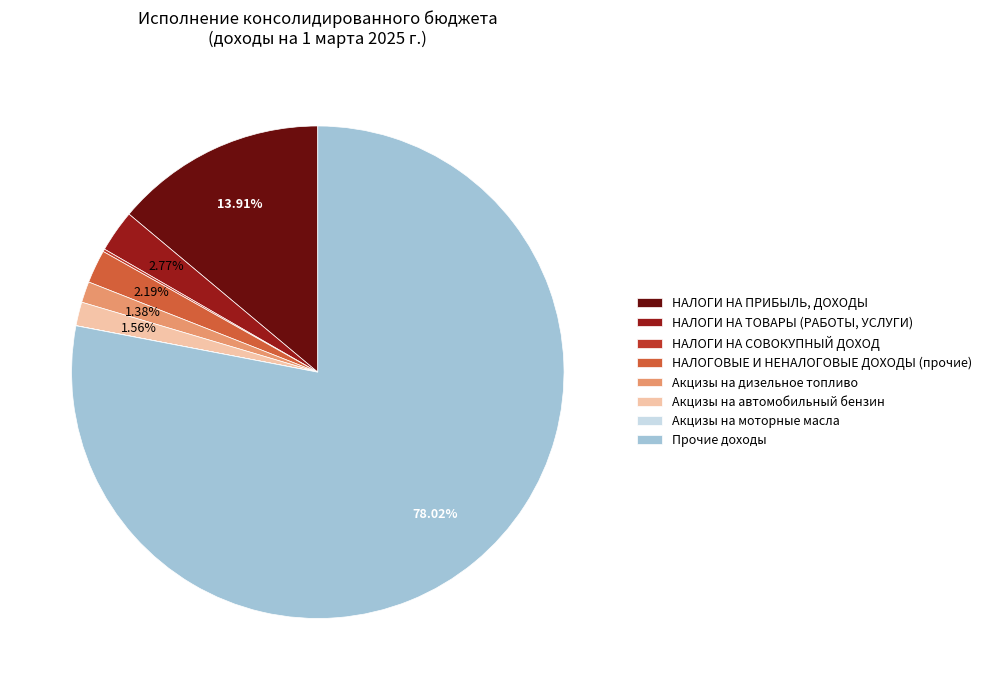

What is the majority slice?

Прочие доходы